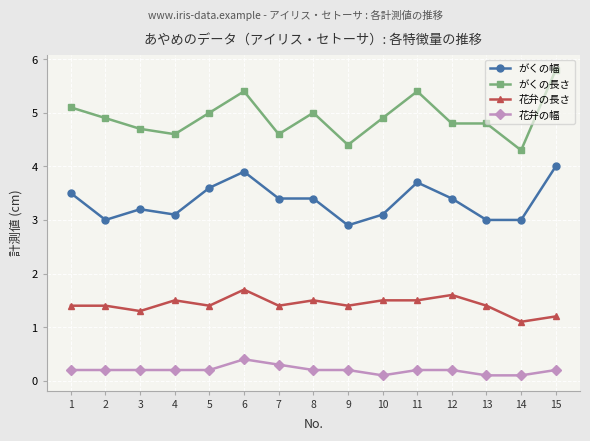

What is the difference between the highest and lowest values at 9?

4.2